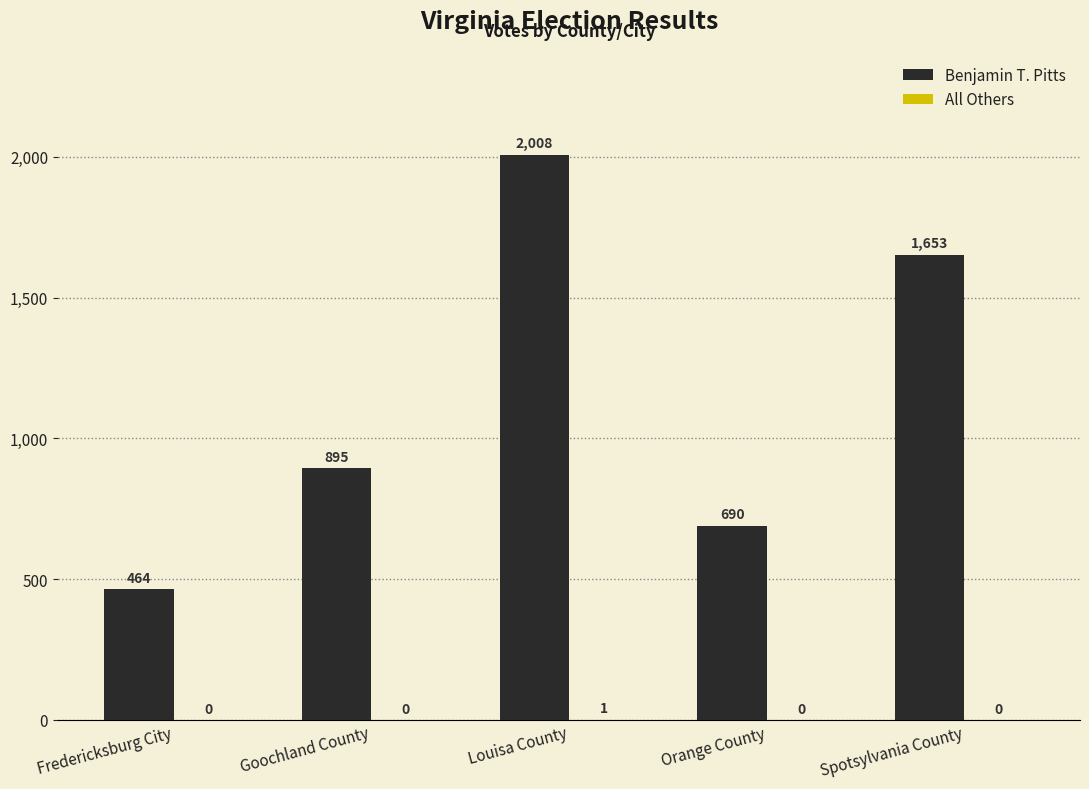

The value of Benjamin T. Pitts at Fredericksburg City is 464. True or false?

True